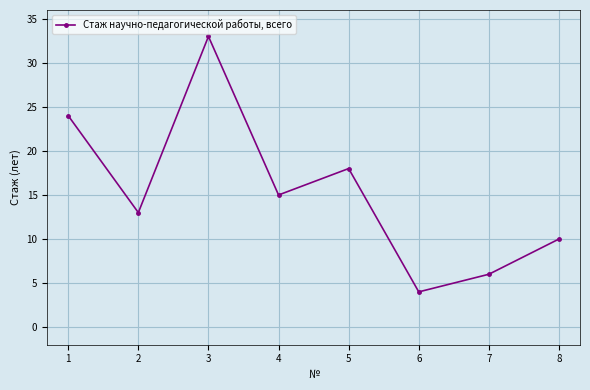

Count the values in the range 10 to 24.

5